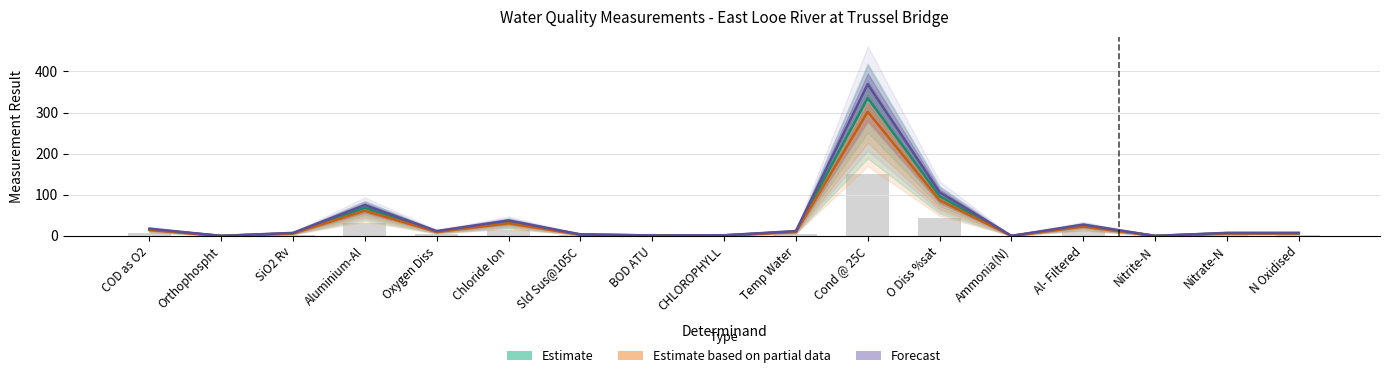

Reading left to right, extract all data points from this chart.

Estimate: 16.0	0.0	6.7	68.1	10.7	34.1	3.4	1.0	1.3	10.7	335.3	96.5	0.0	25.0	0.0	6.7	6.7
Estimate based on partial data: 14.4	0.0	6.0	61.3	9.6	30.7	3.0	0.9	1.2	9.6	301.8	86.8	0.0	22.5	0.0	6.1	6.1
Forecast: 17.6	0.0	7.3	74.9	11.8	37.5	3.7	1.1	1.4	11.8	368.8	106.2	0.0	27.5	0.0	7.4	7.4